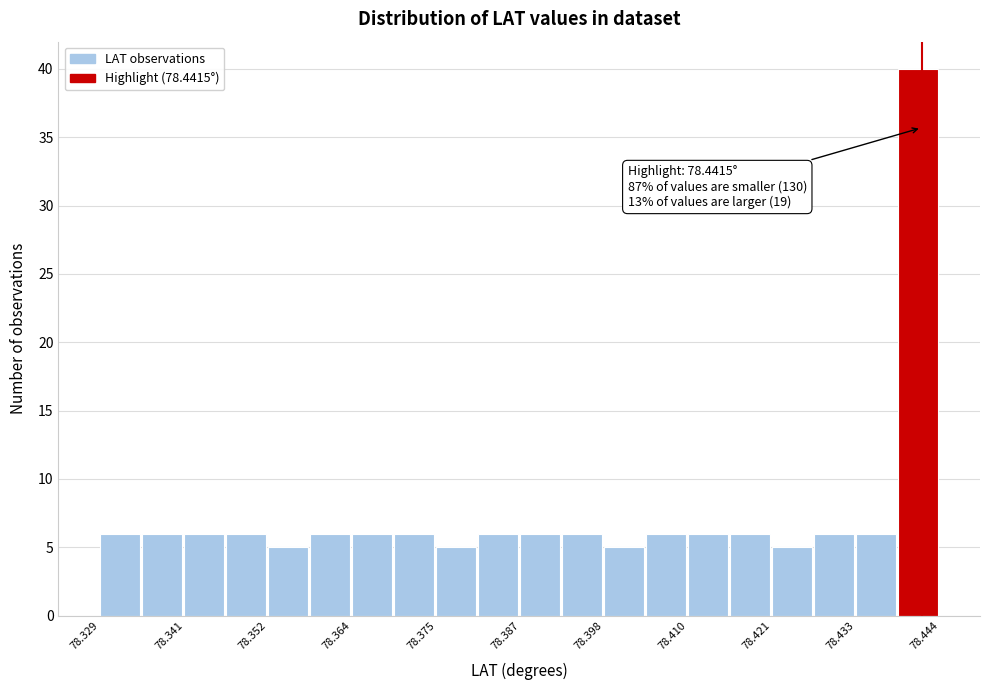

Read against the x-axis, roughly where is the centre of the tallest bar?

78.442